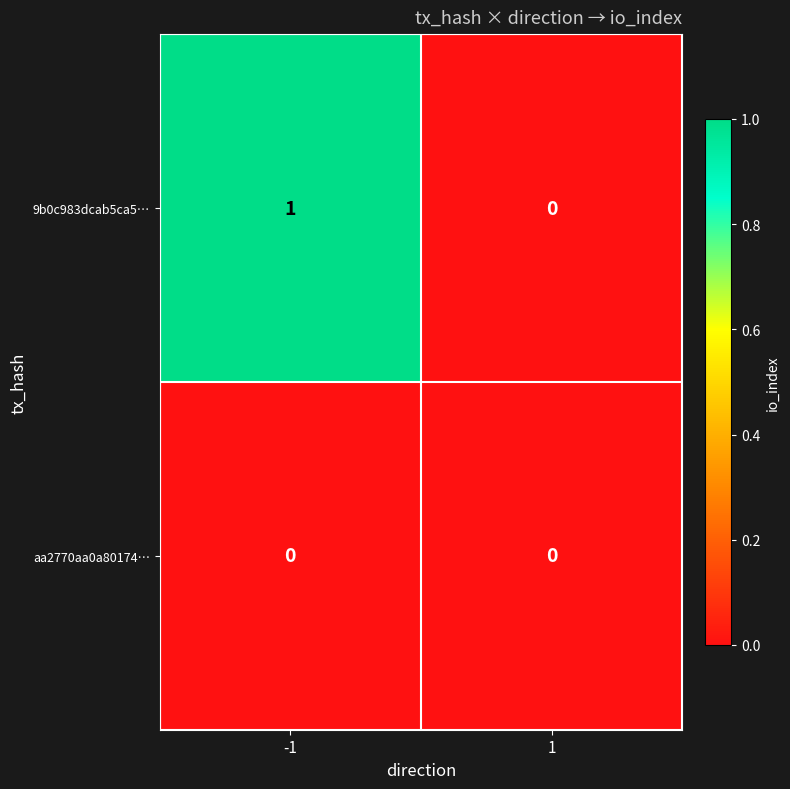

List the series in order of their peak value, highest first.

9b0c983dcab5ca5…, aa2770aa0a80174…